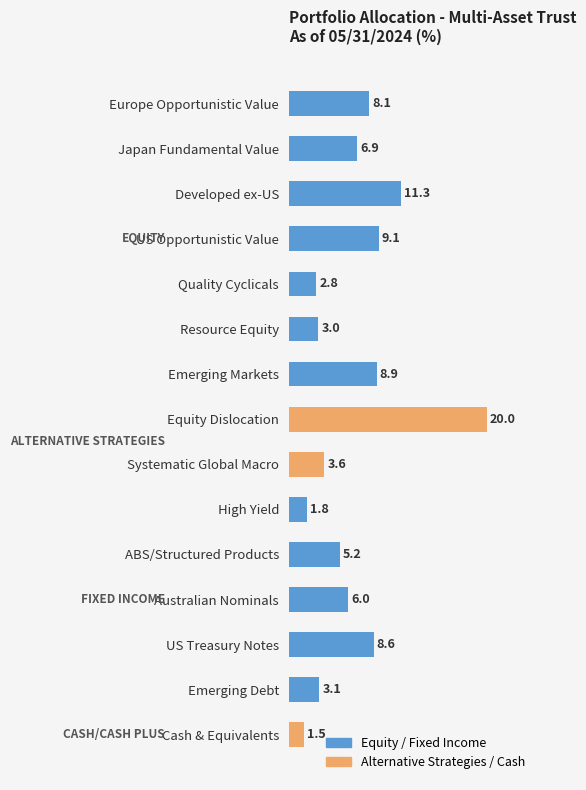

Rank the categories by value from lowest to highest.

Cash & Equivalents, High Yield, Quality Cyclicals, Resource Equity, Emerging Debt, Systematic Global Macro, ABS/Structured Products, Australian Nominals, Japan Fundamental Value, Europe Opportunistic Value, US Treasury Notes, Emerging Markets, US Opportunistic Value, Developed ex-US, Equity Dislocation